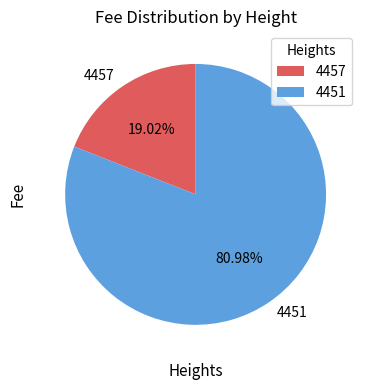

What is the total percentage of 4457 and 4451?

100.0%